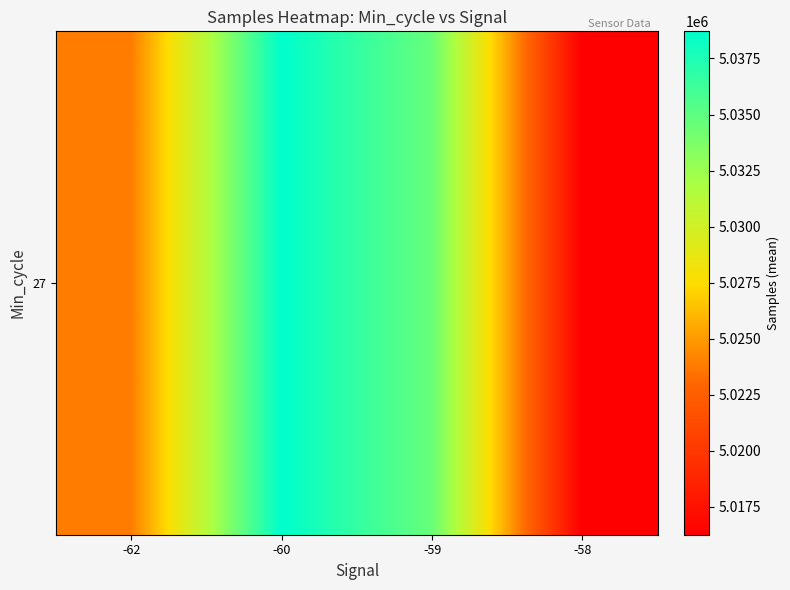

Read the value at -59.

5034617.2